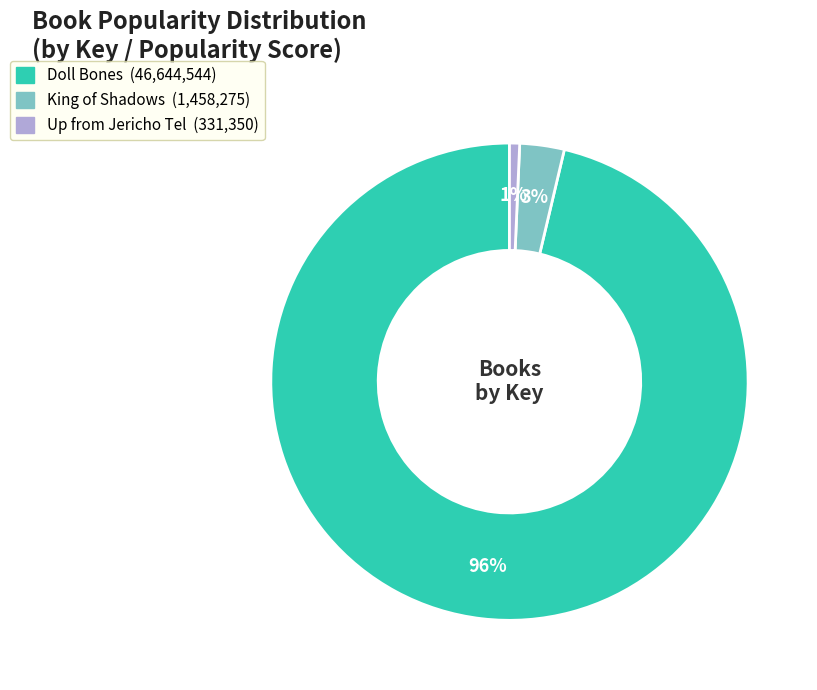

Does any single category account for the majority?

Yes